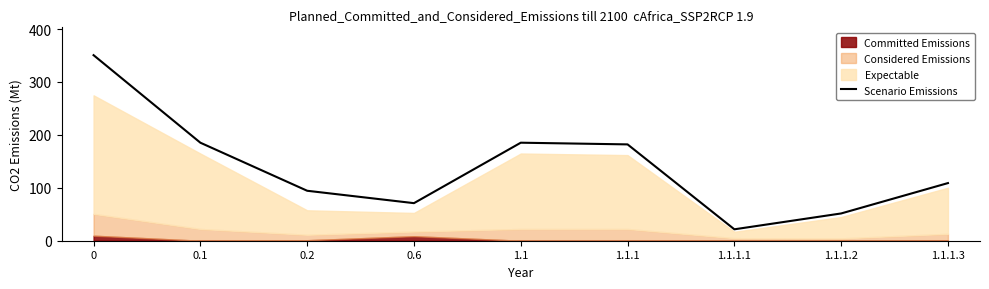

What is the sum of all values?

1250.8